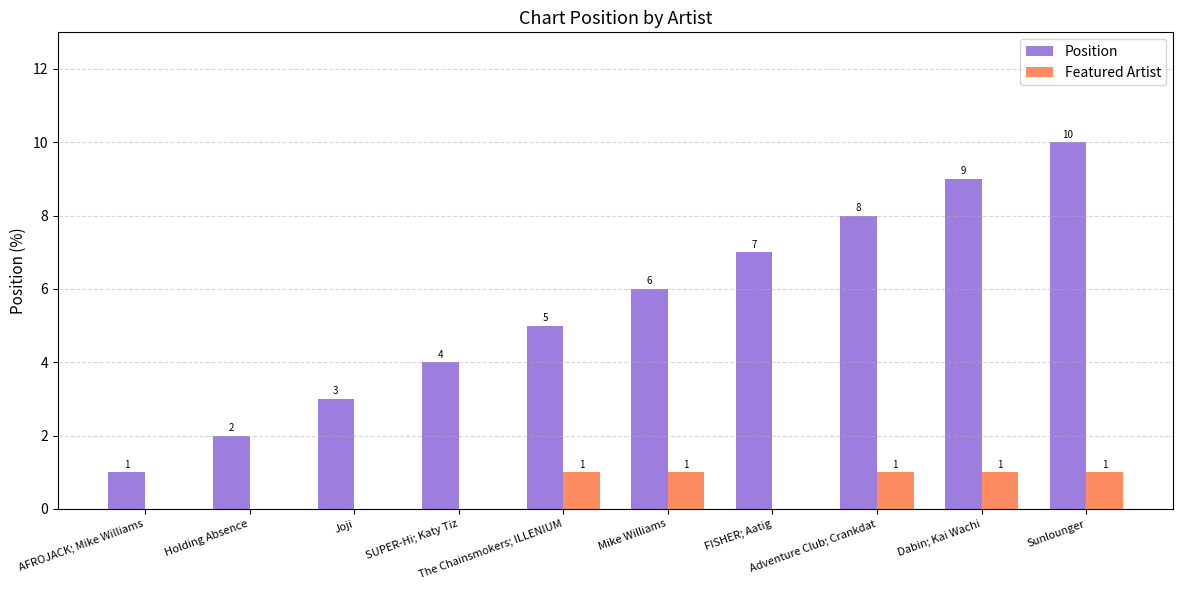

Are the bars horizontal?

No